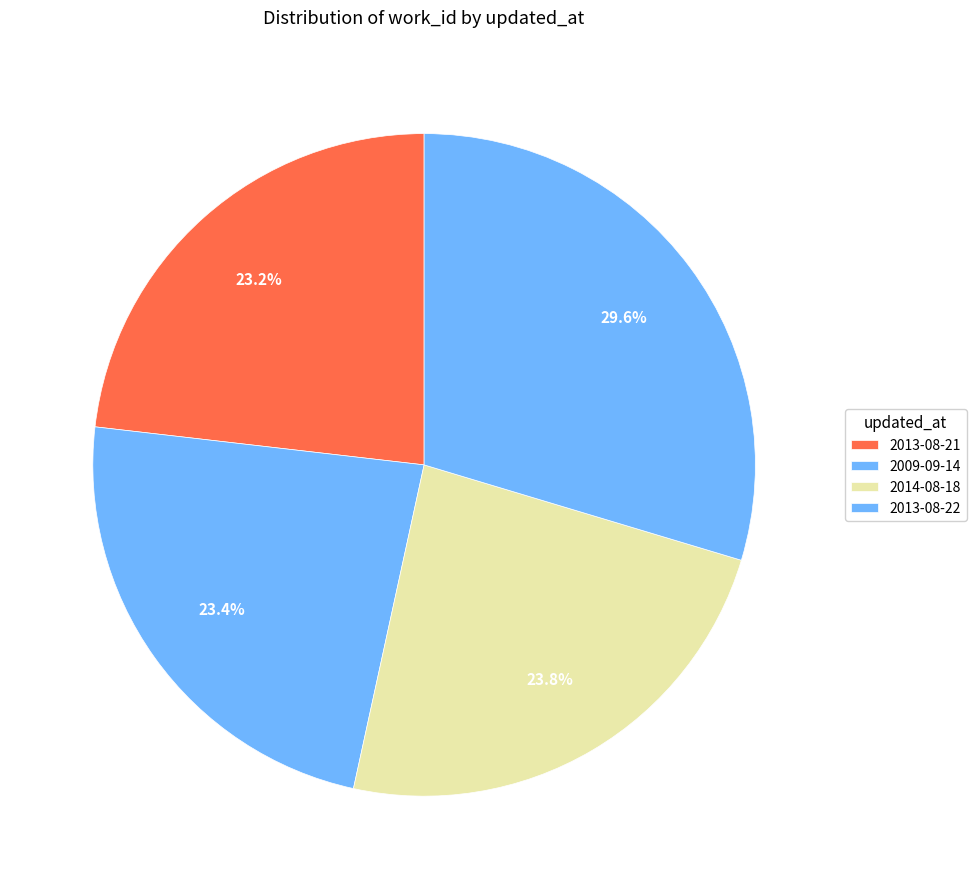

Does 2014-08-18 account for over 50% of the chart?

No